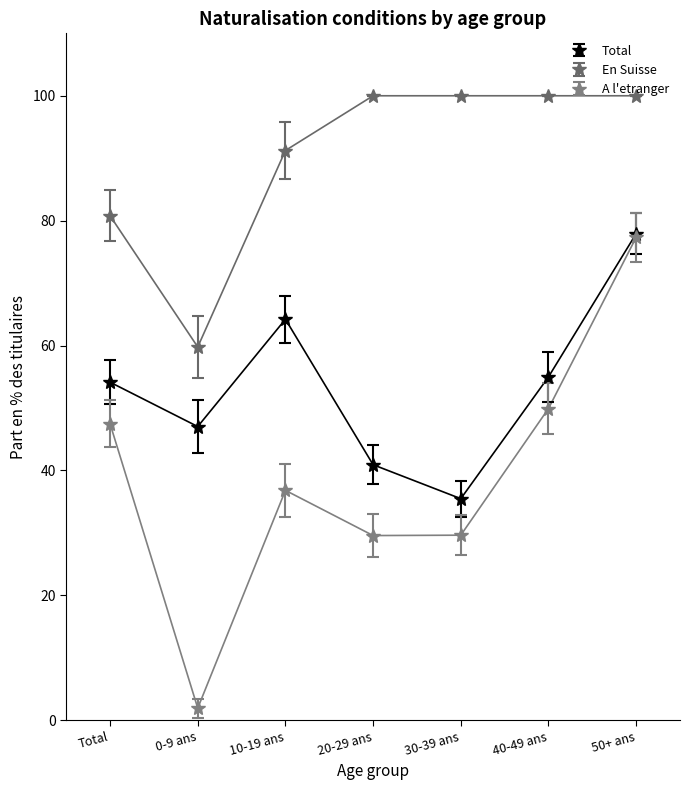

Which series changed the most between 0-9 ans and 50+ ans?

A l'etranger